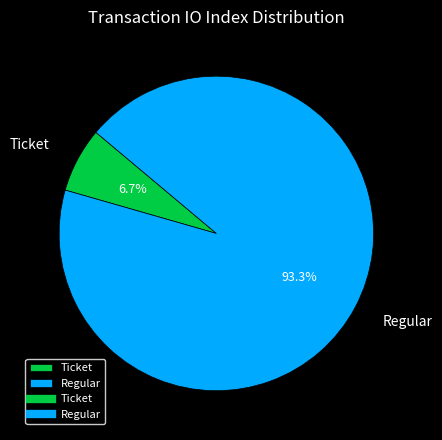

Count the number of slices in the pie.

2